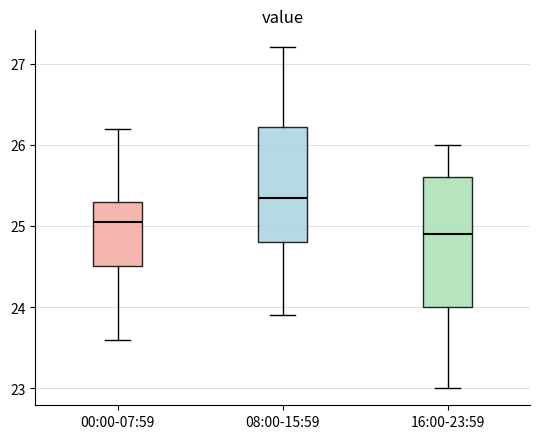

Where does the median line of the box for 08:00-15:59 sit on the y-axis? The values are not printed on the chart, so give them approximately, as read against the axis.

25.4